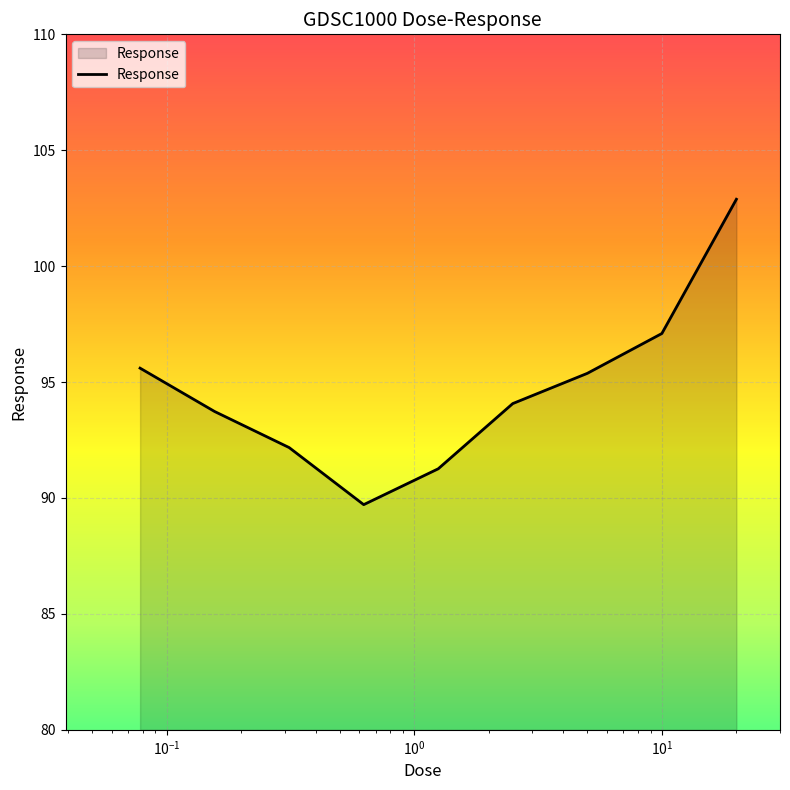

Reading left to right, extract all data points from this chart.

95.6	93.7	92.2	89.7	91.3	94.1	95.4	97.1	102.9